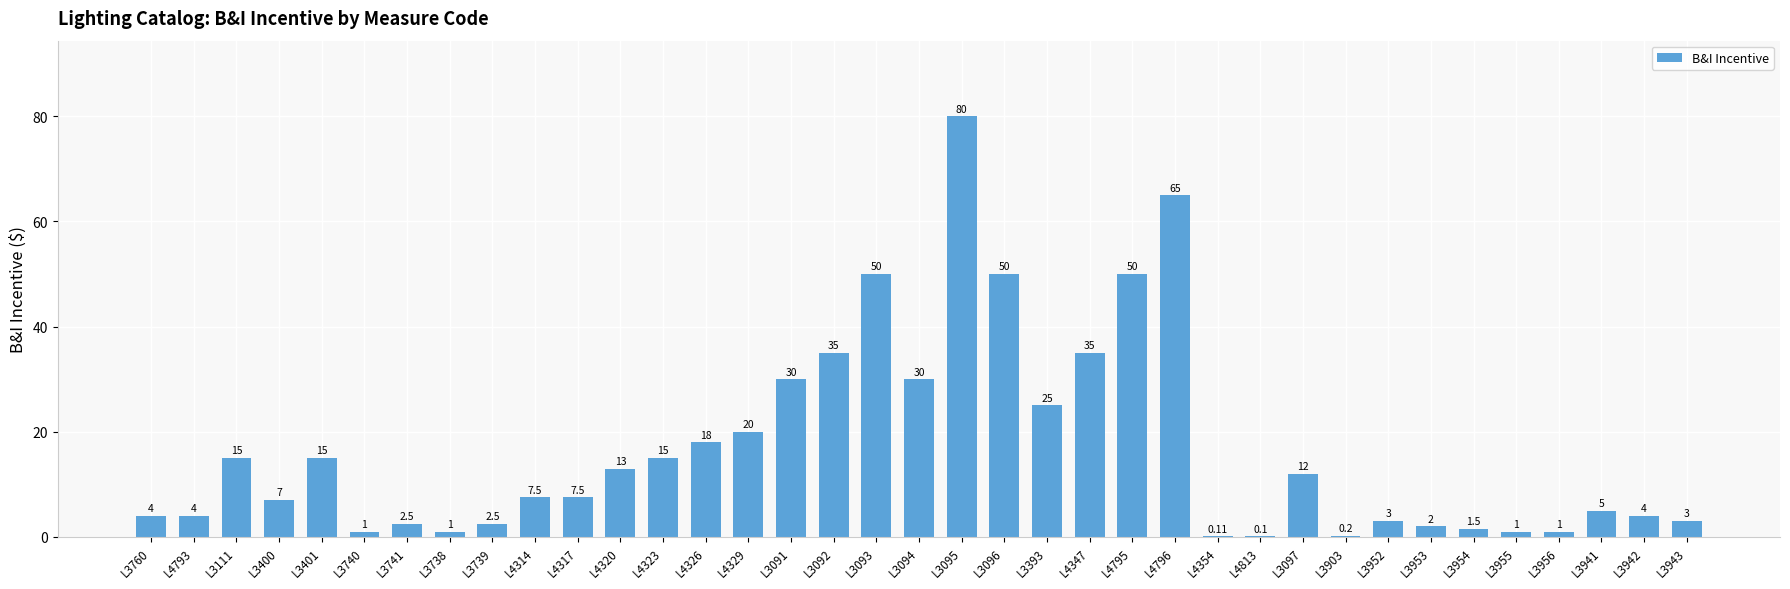

What is the sum of the values at L3091 and L3760?

34.0